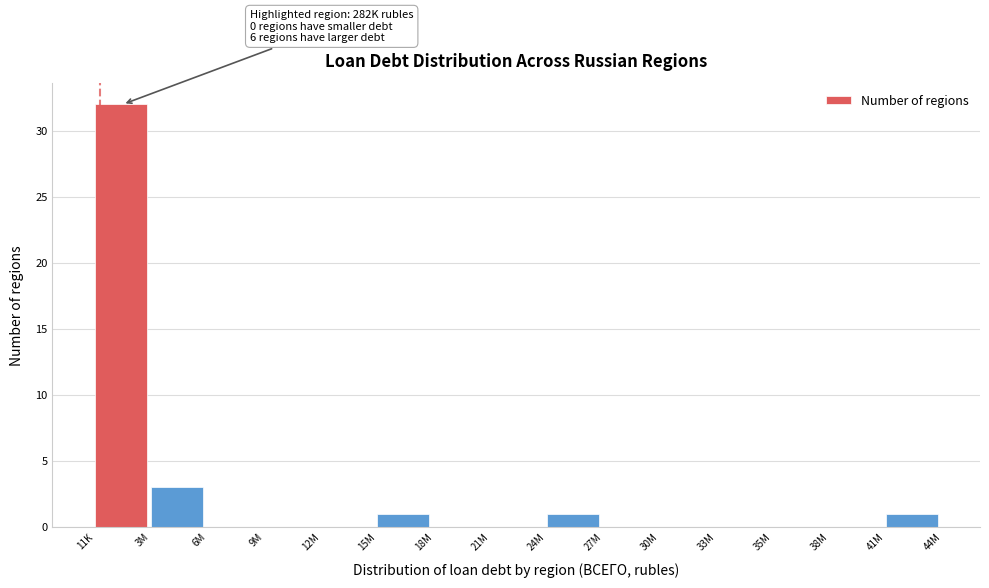

Reading right to left, list all the values displayed in this chart.

41M=1	38M=0	35M=0	33M=0	30M=0	27M=0	24M=1	21M=0	18M=0	15M=1	12M=0	9M=0	6M=0	3M=3	11K=32